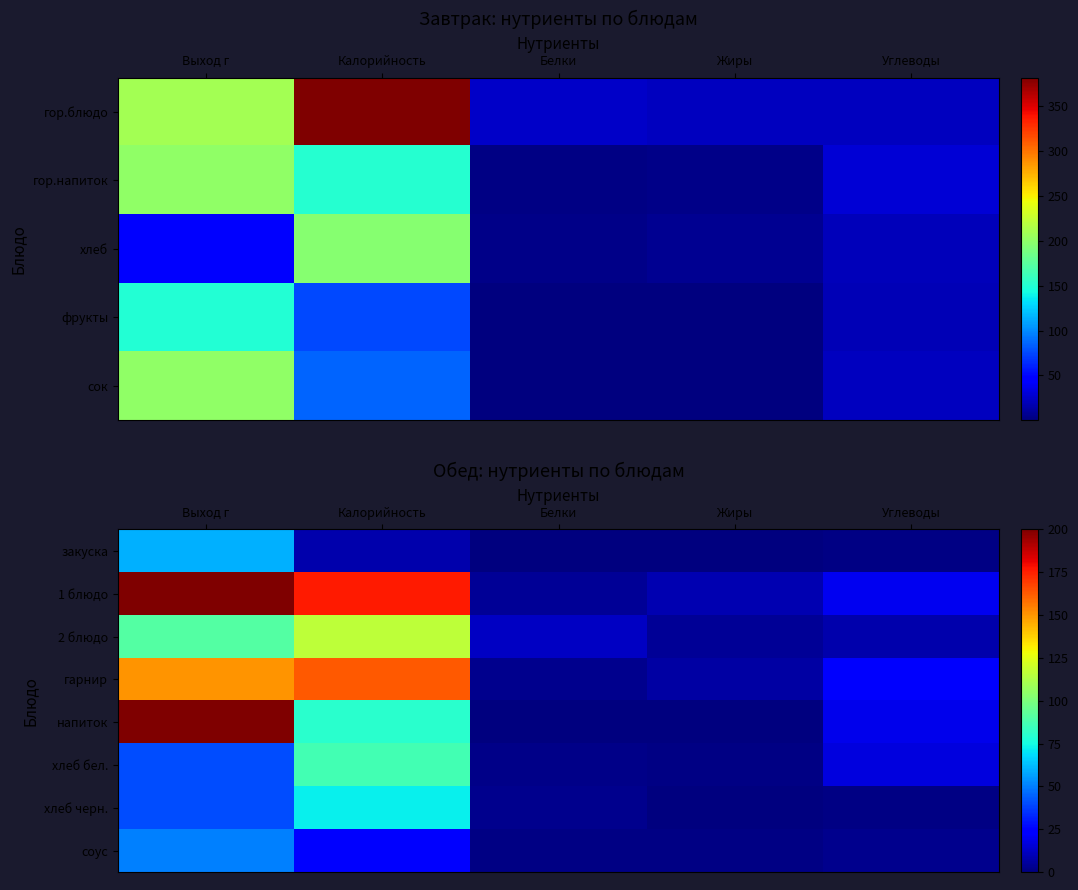

Is the value of 2 блюдо at Выход г greater than the value of закуска at Калорийность?

Yes